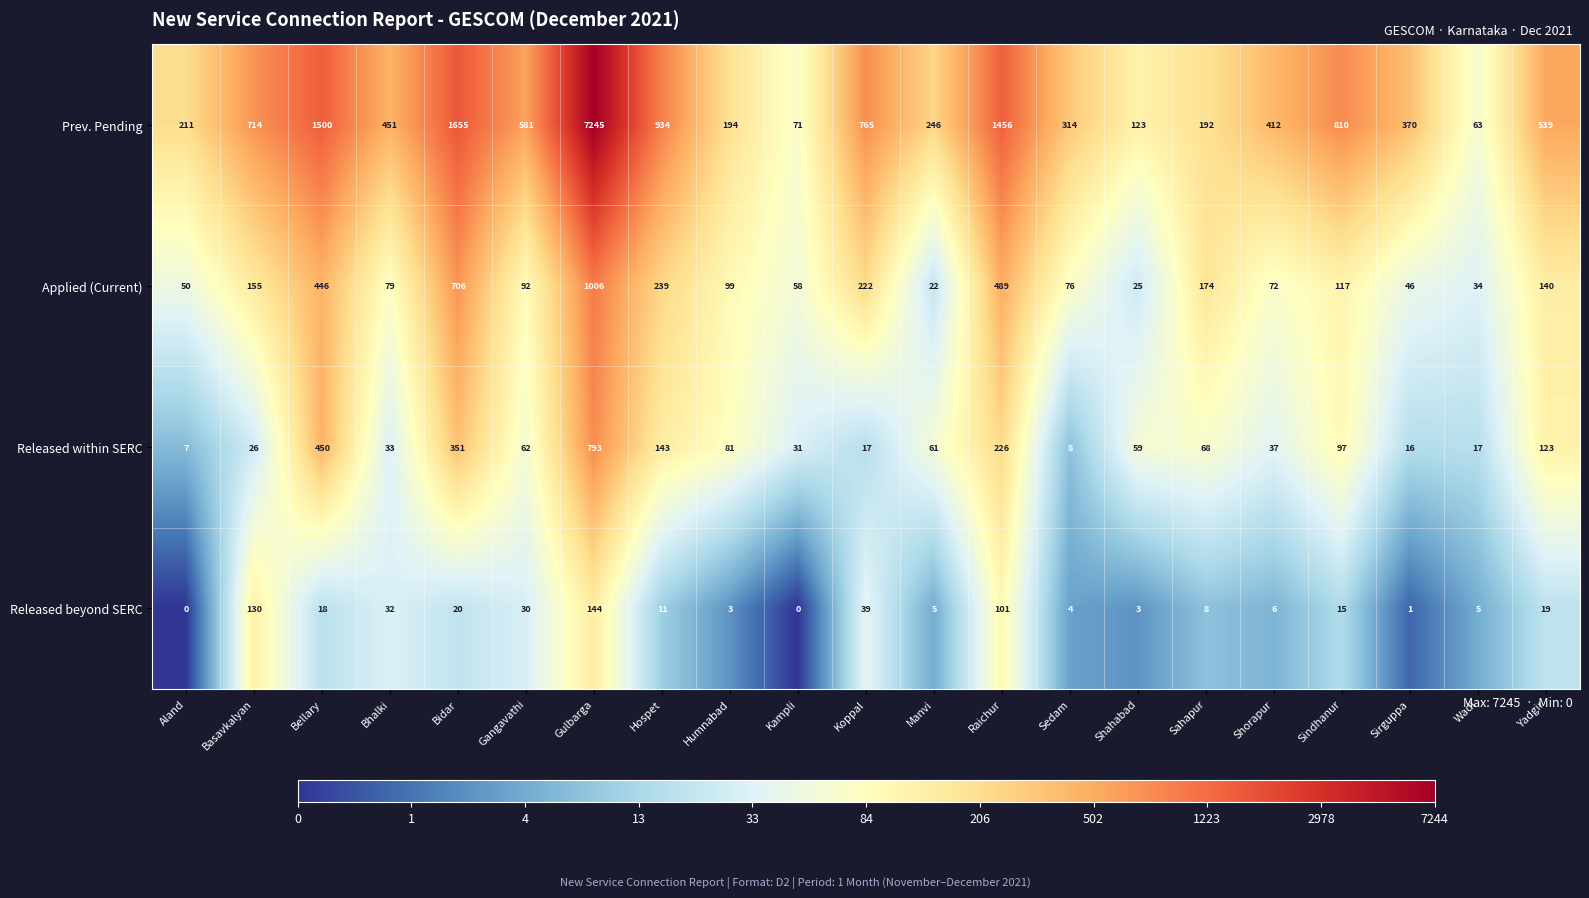

What is the approximate value of Released beyond SERC at Basavkalyan, to the nearest 50?

150